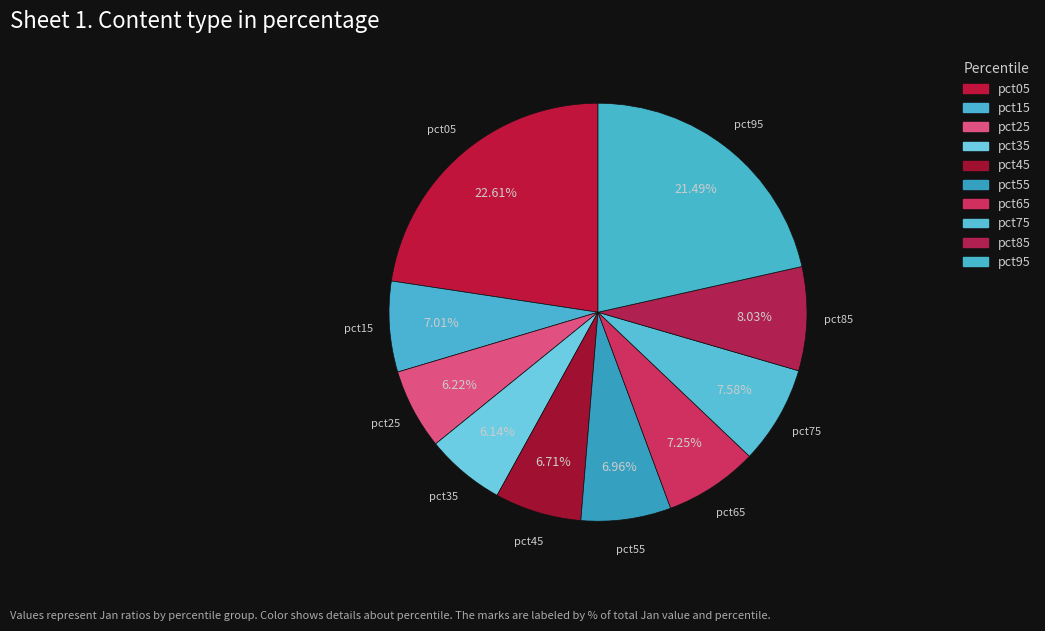

What percentage is the pct85 slice, to the nearest percent?

8%